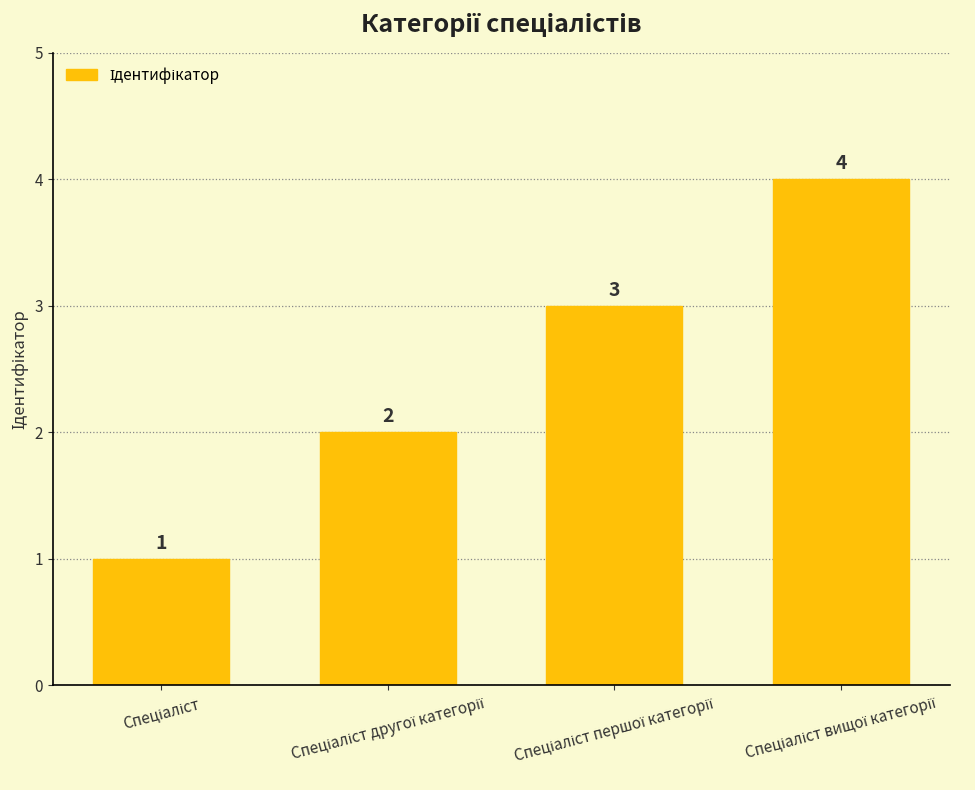

What is the value of the 3rd bar from the left?

3